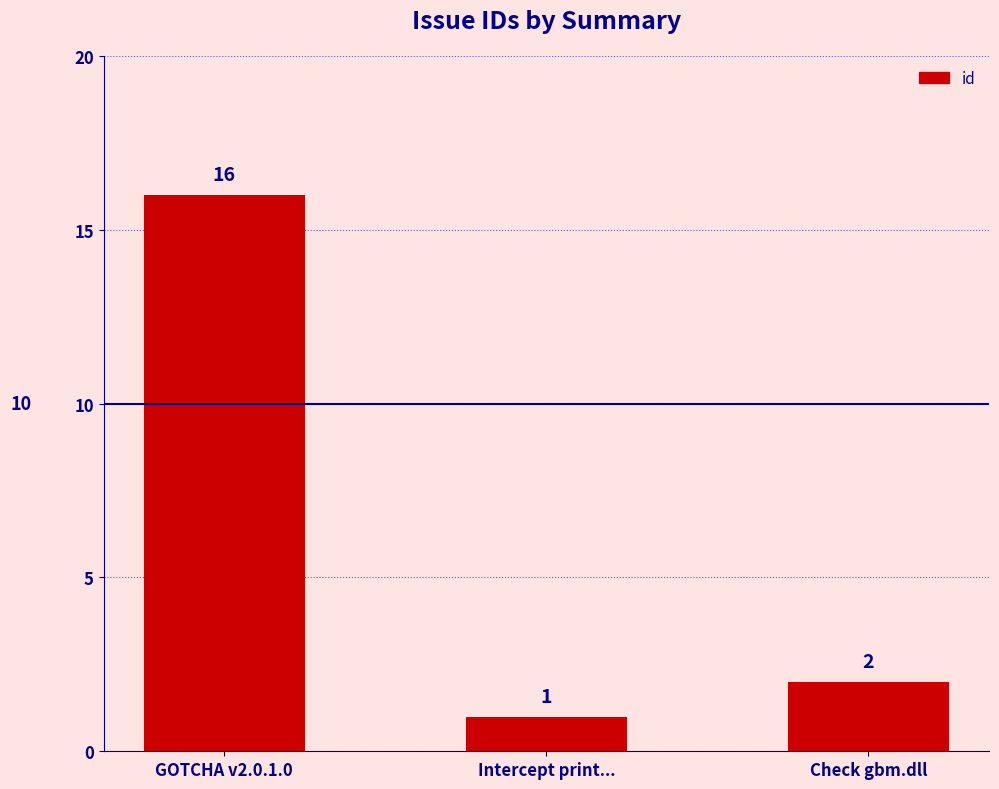

What is the label of the 3rd bar from the left?

Check gbm.dll